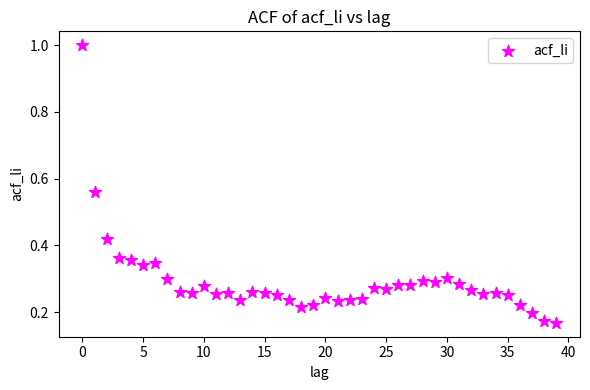

What is the range of Y values (max minus min)?

0.8